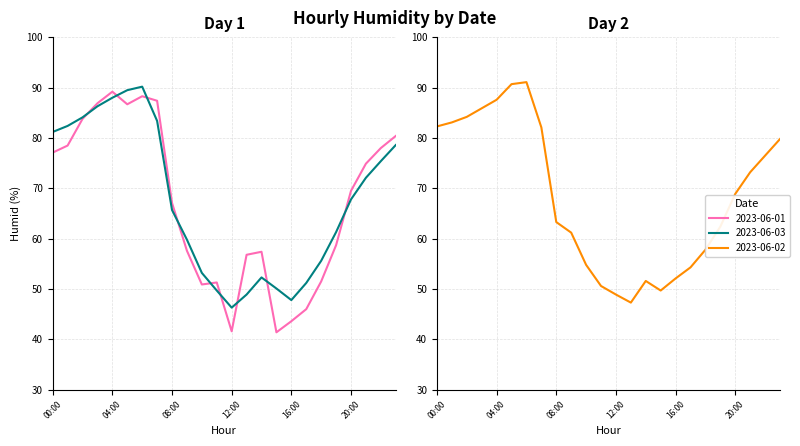

What is the difference between the second highest and second lowest values in the 2023-06-03 series?

41.7